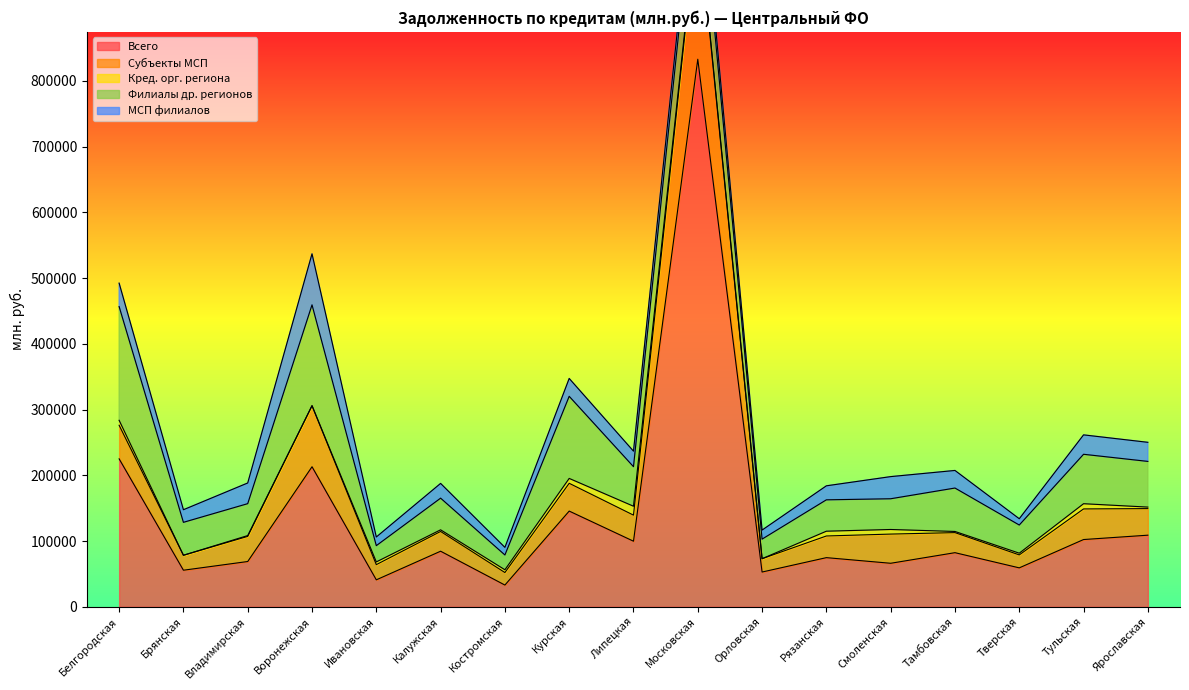

True or false: Кред. орг. региона has a value of 3178 at Тамбовская.

False